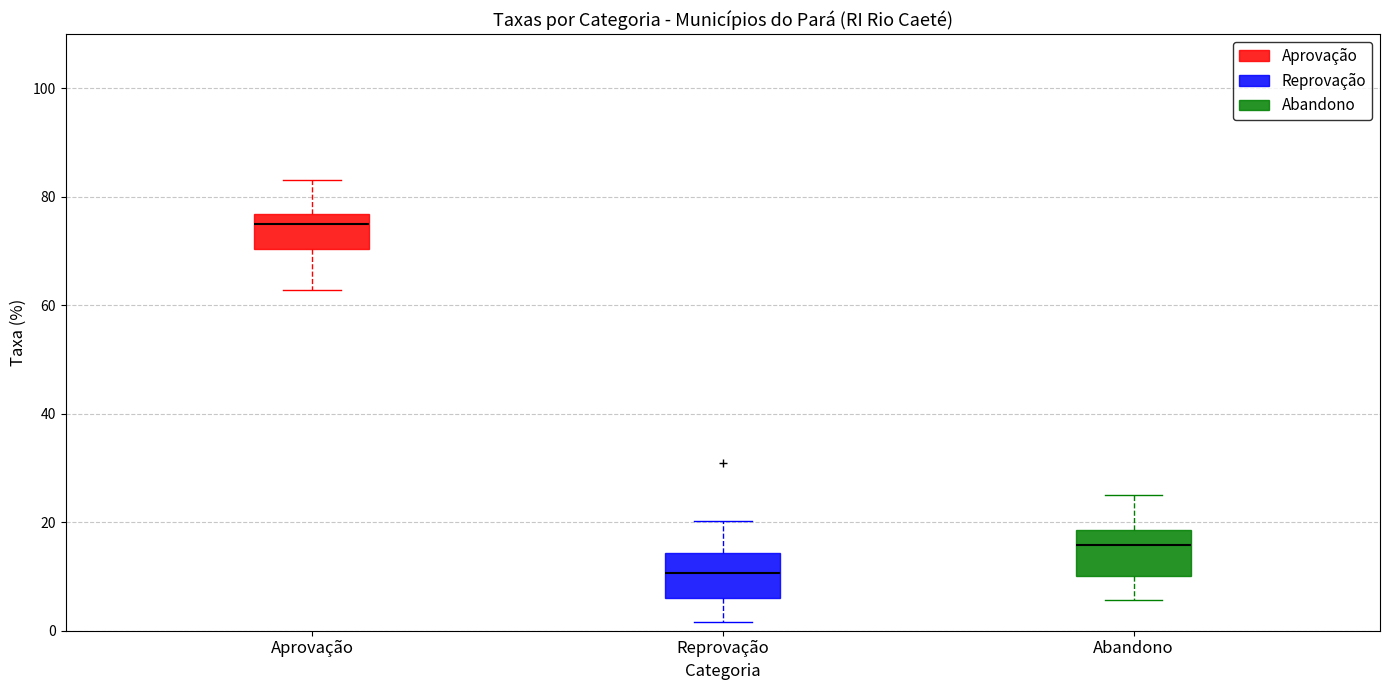

Reading left to right, transcribe this box plot: for each box, give where its median line is, the range the box spans, and where its two whiskers end, as read against the y-axis. The values are not printed on the chart, so give them approximately, as read against the axis.

Aprovação: median 76 (just below the box's upper edge), box 70 to 76, whiskers 62 to 84
Reprovação: median 10, box 6 to 14, whiskers 2 to 20
Abandono: median 16, box 10 to 18, whiskers 6 to 26